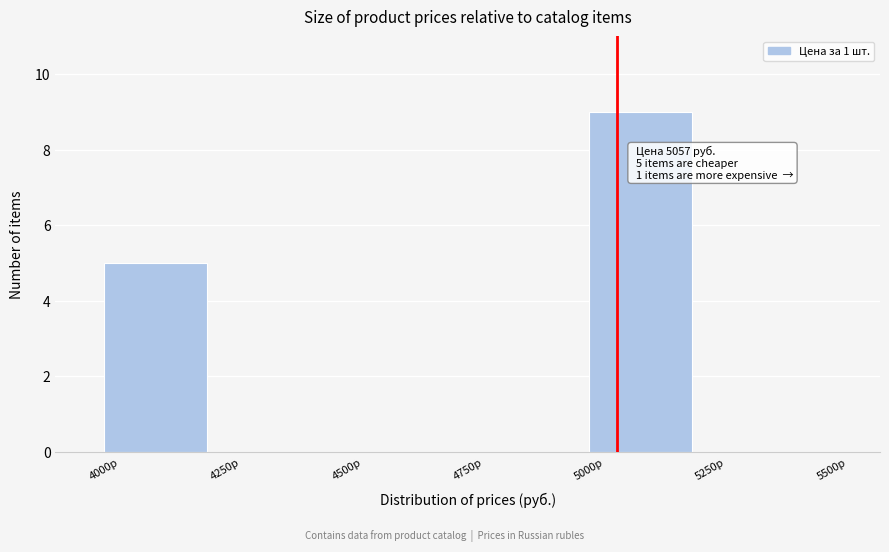

Which range on the x-axis has the tallest bar?

5000 to 5250